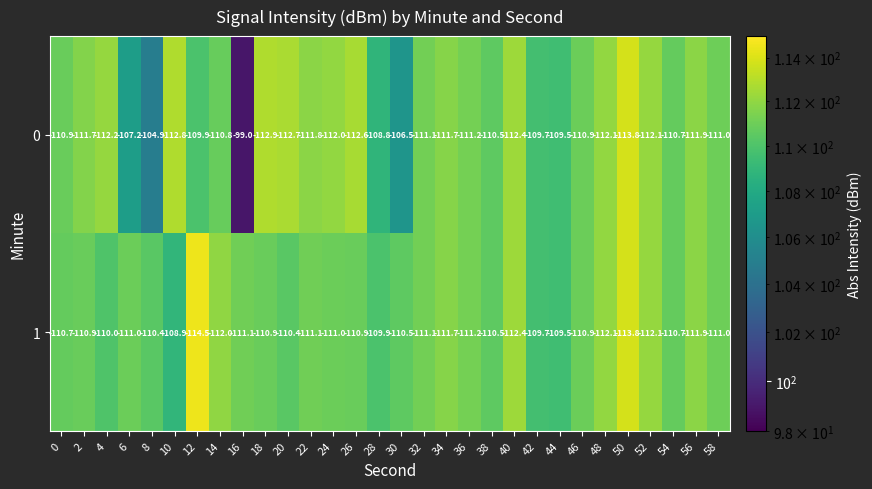

What is the smallest value displayed?

-114.5